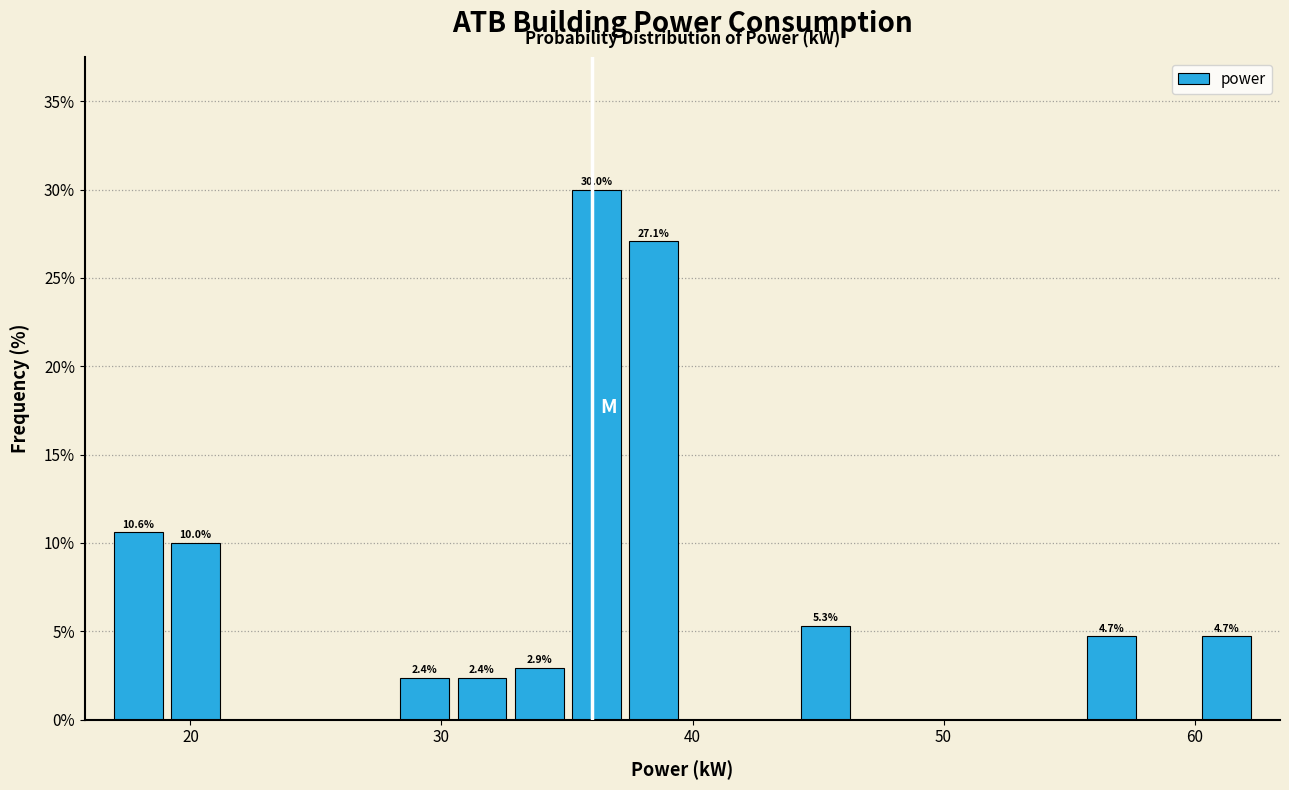

Read against the x-axis, roughly where is the centre of the tallest bar?

36